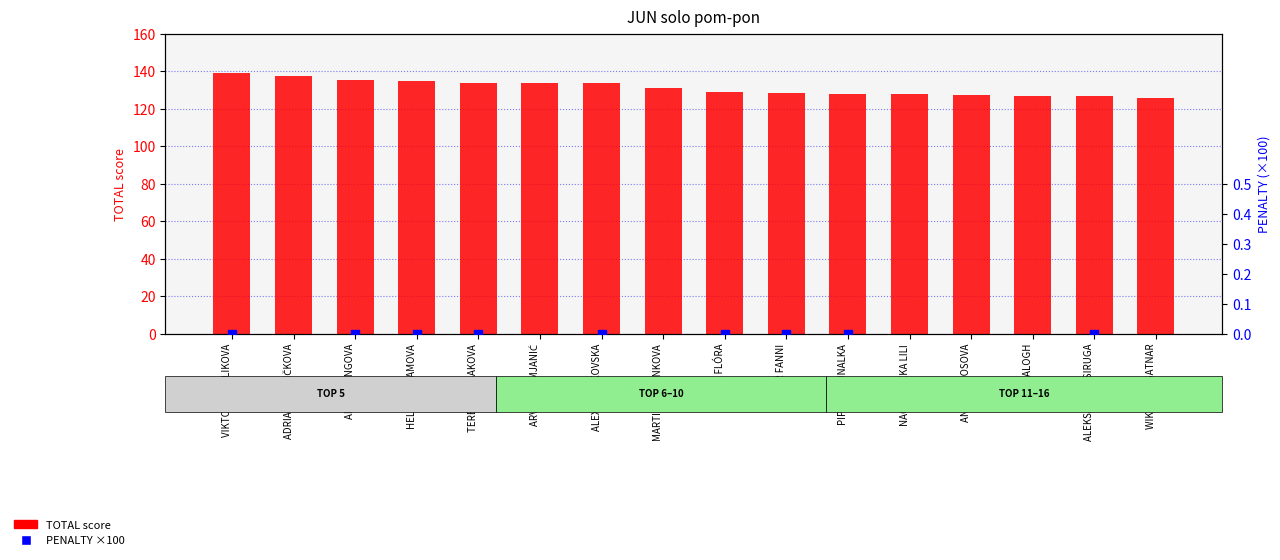

Which series has the largest total across all categories?

TOTAL score